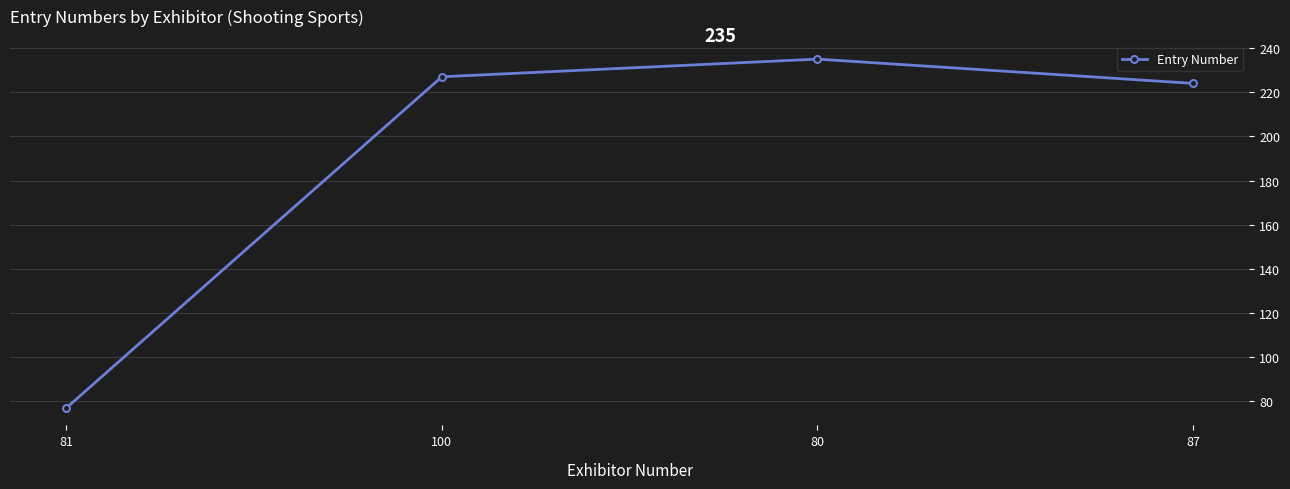

Reading left to right, transcribe all the data shown in this chart.

81=77	100=227	80=235	87=224